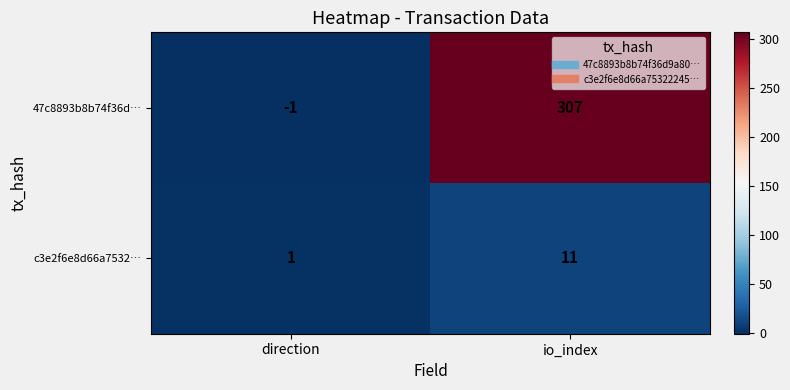

List the series in order of their overall mean, lowest first.

c3e2f6e8d66a7532…, 47c8893b8b74f36d…